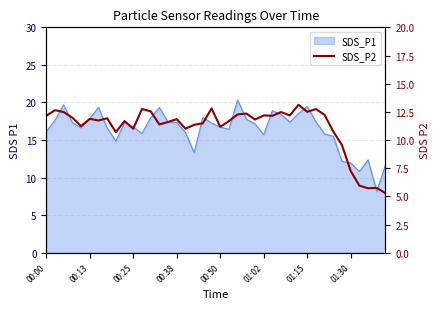

What is the maximum value shown in the chart?

13.1